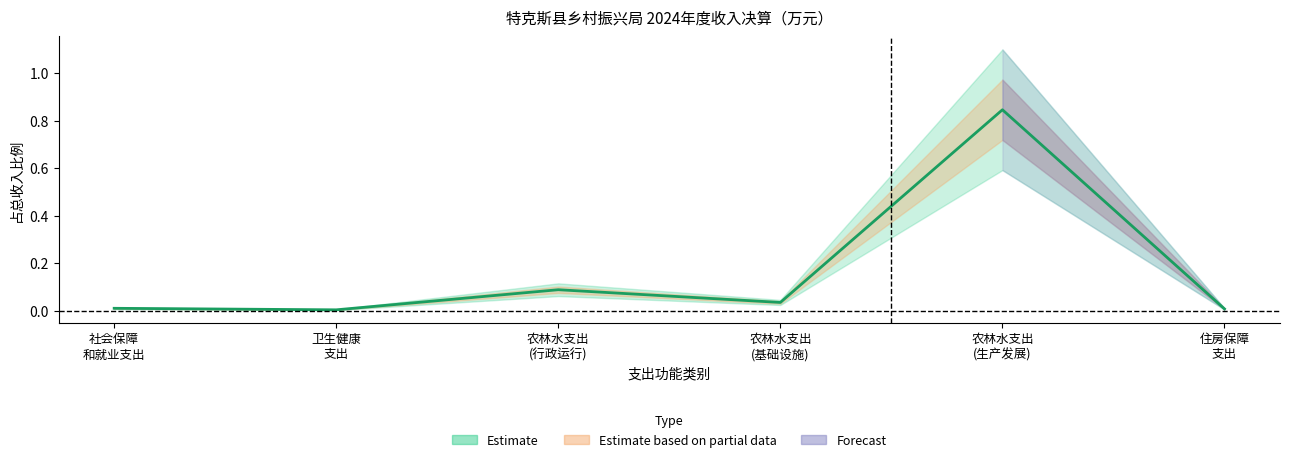

At which category does the data reach its first local valley?

卫生健康
支出